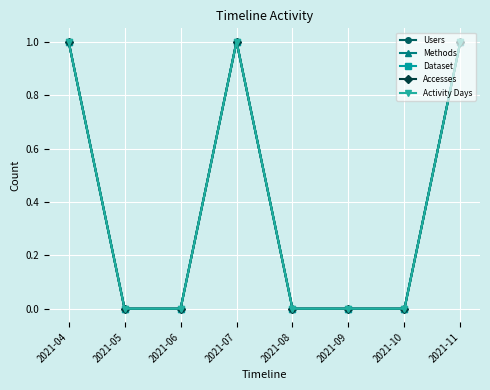

Does the chart have visible grid lines?

Yes